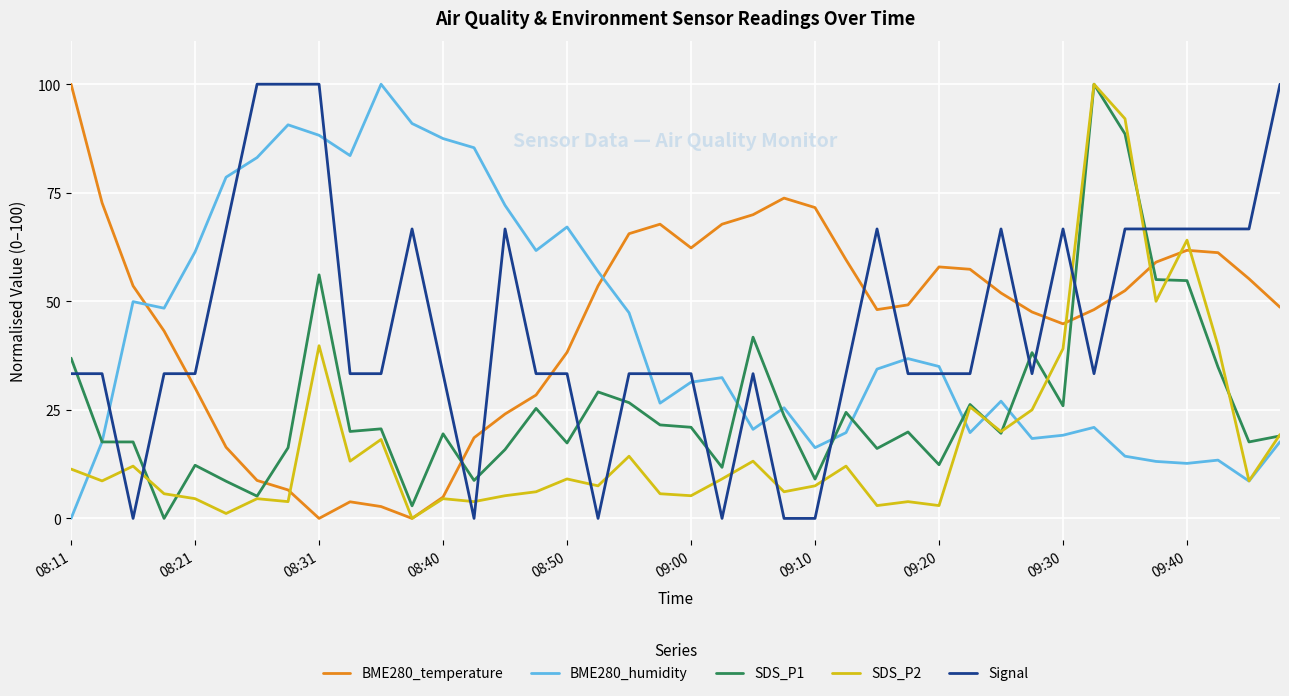

How many times do BME280_humidity and Signal cross each other?

10